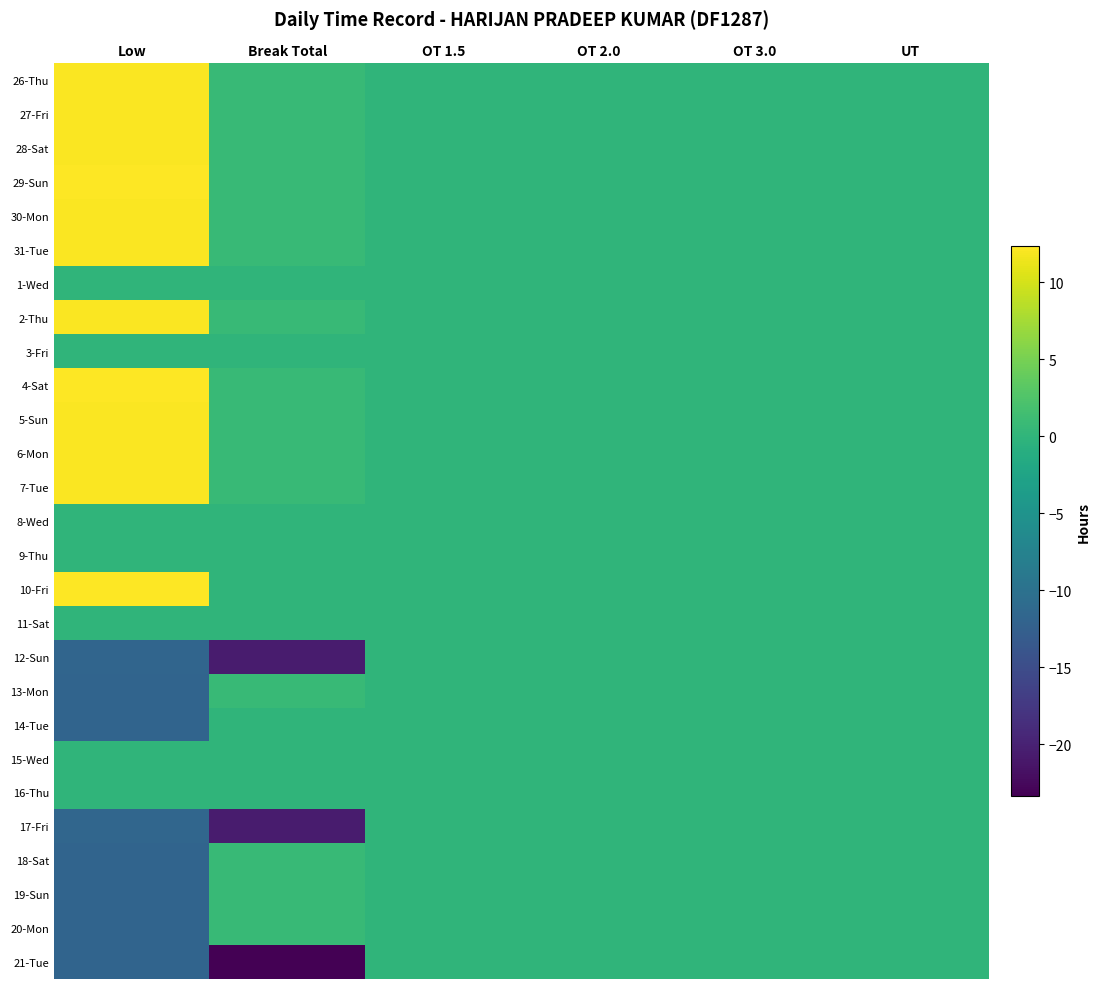

Reading right to left, what are all the values shown in this chart?

26-Thu: UT=0.0	OT 3.0=0.0	OT 2.0=0.0	OT 1.5=0.0	Break Total=0.7	Low=12.2
27-Fri: UT=0.0	OT 3.0=0.0	OT 2.0=0.0	OT 1.5=0.0	Break Total=0.7	Low=12.2
28-Sat: UT=0.0	OT 3.0=0.0	OT 2.0=0.0	OT 1.5=0.0	Break Total=0.6	Low=12.2
29-Sun: UT=0.0	OT 3.0=0.0	OT 2.0=0.0	OT 1.5=0.0	Break Total=0.7	Low=12.2
30-Mon: UT=0.0	OT 3.0=0.0	OT 2.0=0.0	OT 1.5=0.0	Break Total=0.7	Low=12.2
31-Tue: UT=0.0	OT 3.0=0.0	OT 2.0=0.0	OT 1.5=0.0	Break Total=0.7	Low=12.1
1-Wed: UT=0.0	OT 3.0=0.0	OT 2.0=0.0	OT 1.5=0.0	Break Total=0.0	Low=0.0
2-Thu: UT=0.0	OT 3.0=0.0	OT 2.0=0.0	OT 1.5=0.0	Break Total=0.7	Low=12.2
3-Fri: UT=0.0	OT 3.0=0.0	OT 2.0=0.0	OT 1.5=0.0	Break Total=0.0	Low=0.0
4-Sat: UT=0.0	OT 3.0=0.0	OT 2.0=0.0	OT 1.5=0.0	Break Total=0.7	Low=12.3
5-Sun: UT=0.0	OT 3.0=0.0	OT 2.0=0.0	OT 1.5=0.0	Break Total=0.7	Low=12.2
6-Mon: UT=0.0	OT 3.0=0.0	OT 2.0=0.0	OT 1.5=0.0	Break Total=0.7	Low=12.2
7-Tue: UT=0.0	OT 3.0=0.0	OT 2.0=0.0	OT 1.5=0.0	Break Total=0.7	Low=12.1
8-Wed: UT=0.0	OT 3.0=0.0	OT 2.0=0.0	OT 1.5=0.0	Break Total=0.0	Low=0.0
9-Thu: UT=0.0	OT 3.0=0.0	OT 2.0=0.0	OT 1.5=0.0	Break Total=0.0	Low=0.0
10-Fri: UT=0.0	OT 3.0=0.0	OT 2.0=0.0	OT 1.5=0.0	Break Total=0.0	Low=12.2
11-Sat: UT=0.0	OT 3.0=0.0	OT 2.0=0.0	OT 1.5=0.0	Break Total=0.0	Low=0.0
12-Sun: UT=0.0	OT 3.0=0.0	OT 2.0=0.0	OT 1.5=0.0	Break Total=-20.6	Low=-11.7
13-Mon: UT=0.0	OT 3.0=0.0	OT 2.0=0.0	OT 1.5=0.0	Break Total=0.7	Low=-11.8
14-Tue: UT=0.0	OT 3.0=0.0	OT 2.0=0.0	OT 1.5=0.0	Break Total=0.0	Low=-11.8
15-Wed: UT=0.0	OT 3.0=0.0	OT 2.0=0.0	OT 1.5=0.0	Break Total=0.0	Low=0.0
16-Thu: UT=0.0	OT 3.0=0.0	OT 2.0=0.0	OT 1.5=0.0	Break Total=0.0	Low=0.0
17-Fri: UT=0.0	OT 3.0=0.0	OT 2.0=0.0	OT 1.5=0.0	Break Total=-20.6	Low=-11.6
18-Sat: UT=0.0	OT 3.0=0.0	OT 2.0=0.0	OT 1.5=0.0	Break Total=0.7	Low=-11.8
19-Sun: UT=0.0	OT 3.0=0.0	OT 2.0=0.0	OT 1.5=0.0	Break Total=0.7	Low=-11.8
20-Mon: UT=0.0	OT 3.0=0.0	OT 2.0=0.0	OT 1.5=0.0	Break Total=0.7	Low=-11.8
21-Tue: UT=0.0	OT 3.0=0.0	OT 2.0=0.0	OT 1.5=0.0	Break Total=-23.3	Low=-11.8